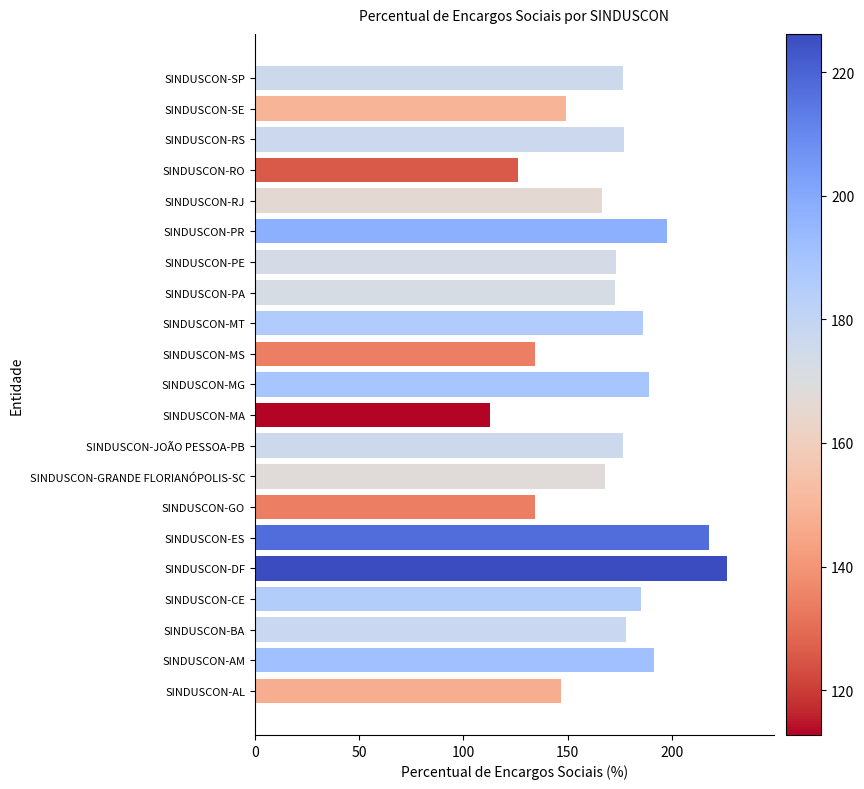

True or false: the data shows 196.8 at SINDUSCON-GO.

False